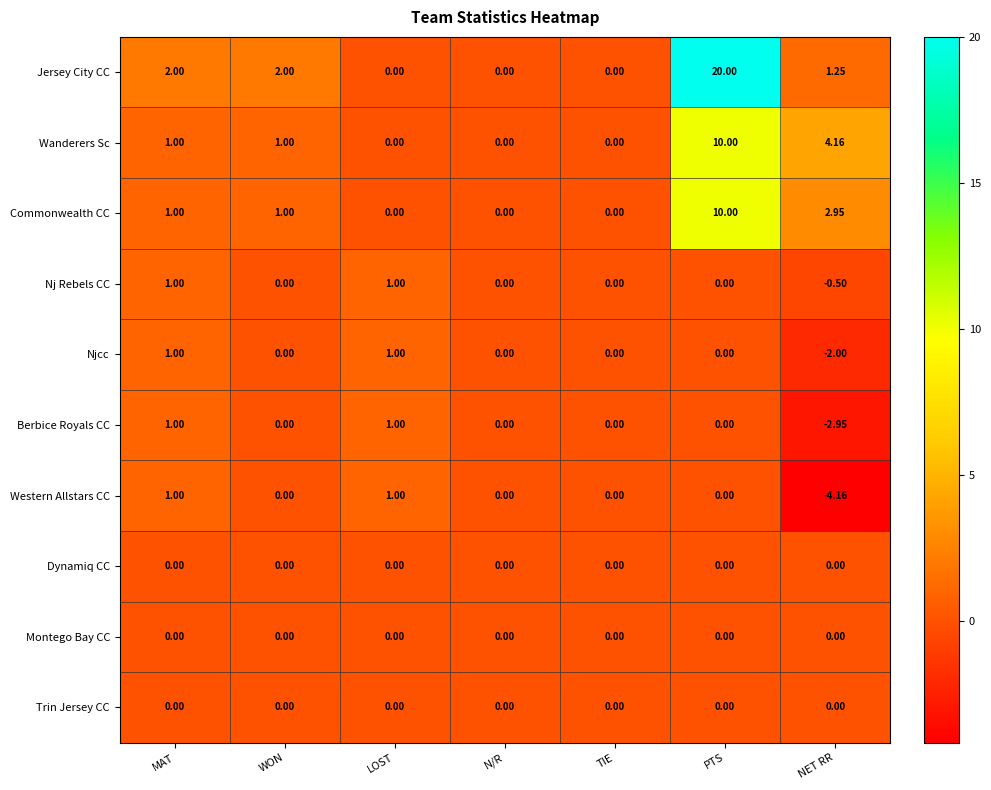

What is the maximum value shown in the chart?

20.0